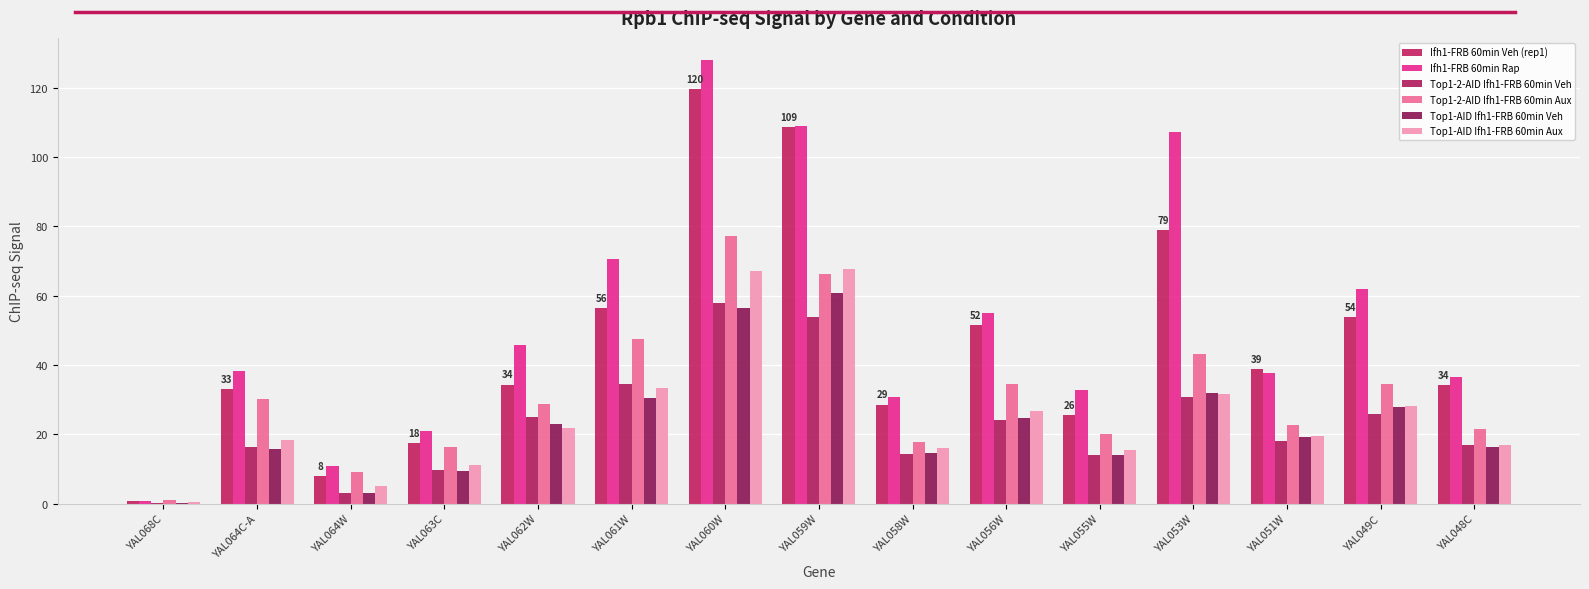

How many groups of bars are there?

15